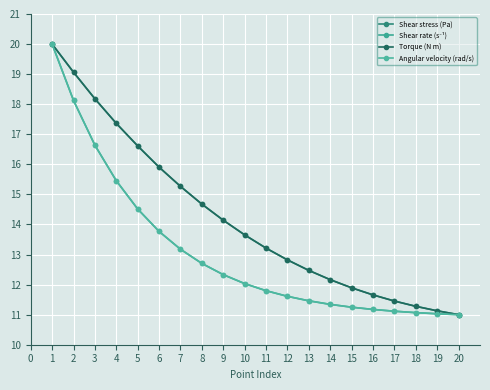

What is the sum of the Torque (N m) values at 5 and 9?

30.8